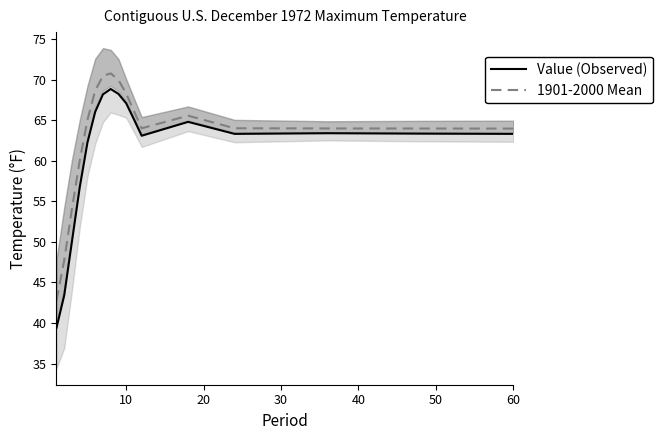

What is the maximum value for 1901-2000 Mean?

70.8